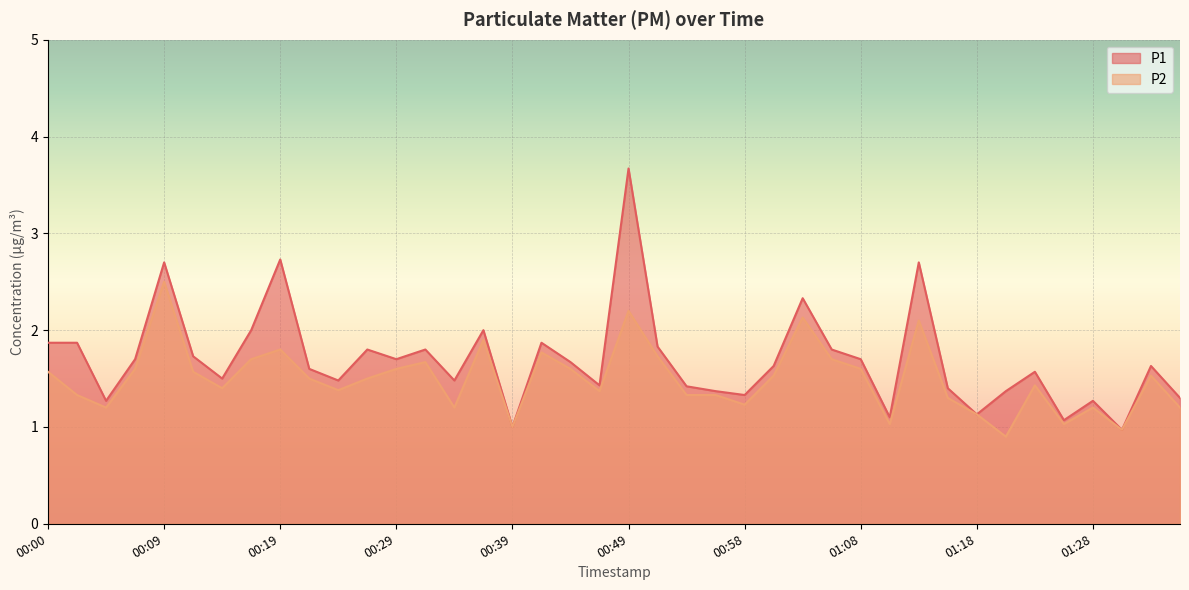

Reading left to right, transcribe all the data shown in this chart.

P1: 1.9	1.9	1.3	1.7	2.7	1.7	1.5	2.0	2.7	1.6	1.5	1.8	1.7	1.8	1.5	2.0	1.0	1.9	1.7	1.4	3.7	1.8	1.4	1.4	1.3	1.6	2.3	1.8	1.7	1.1	2.7	1.4	1.1	1.4	1.6	1.1	1.3	1.0	1.6	1.3
P2: 1.6	1.3	1.2	1.6	2.5	1.6	1.4	1.7	1.8	1.5	1.4	1.5	1.6	1.7	1.2	1.9	1.0	1.8	1.6	1.4	2.2	1.7	1.3	1.3	1.2	1.5	2.1	1.7	1.6	1.0	2.1	1.3	1.1	0.9	1.4	1.0	1.2	1.0	1.5	1.2